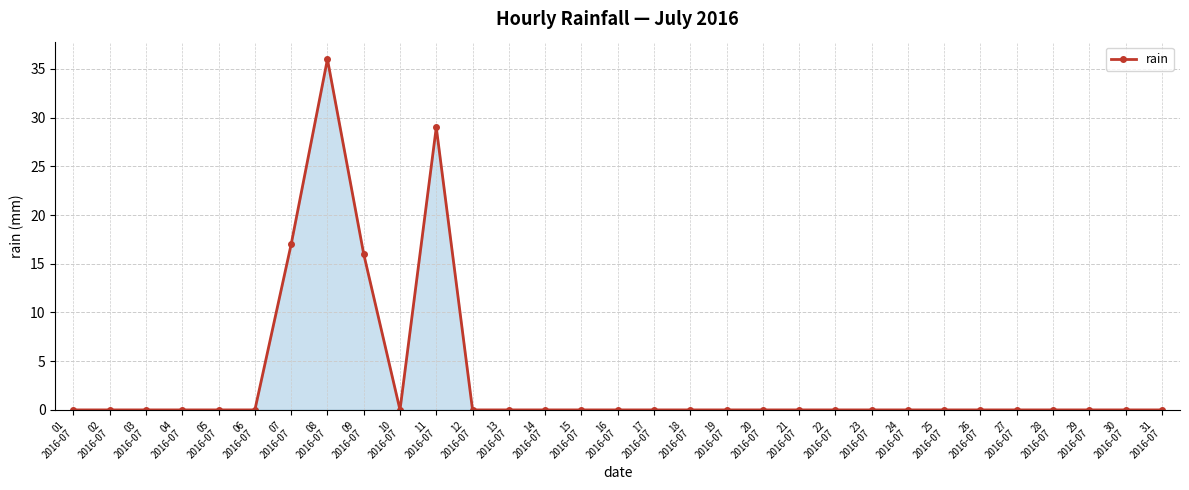

Reading left to right, transcribe all the data shown in this chart.

01
2016-07=0	02
2016-07=0	03
2016-07=0	04
2016-07=0	05
2016-07=0	06
2016-07=0	07
2016-07=17	08
2016-07=36	09
2016-07=16	10
2016-07=0	11
2016-07=29	12
2016-07=0	13
2016-07=0	14
2016-07=0	15
2016-07=0	16
2016-07=0	17
2016-07=0	18
2016-07=0	19
2016-07=0	20
2016-07=0	21
2016-07=0	22
2016-07=0	23
2016-07=0	24
2016-07=0	25
2016-07=0	26
2016-07=0	27
2016-07=0	28
2016-07=0	29
2016-07=0	30
2016-07=0	31
2016-07=0